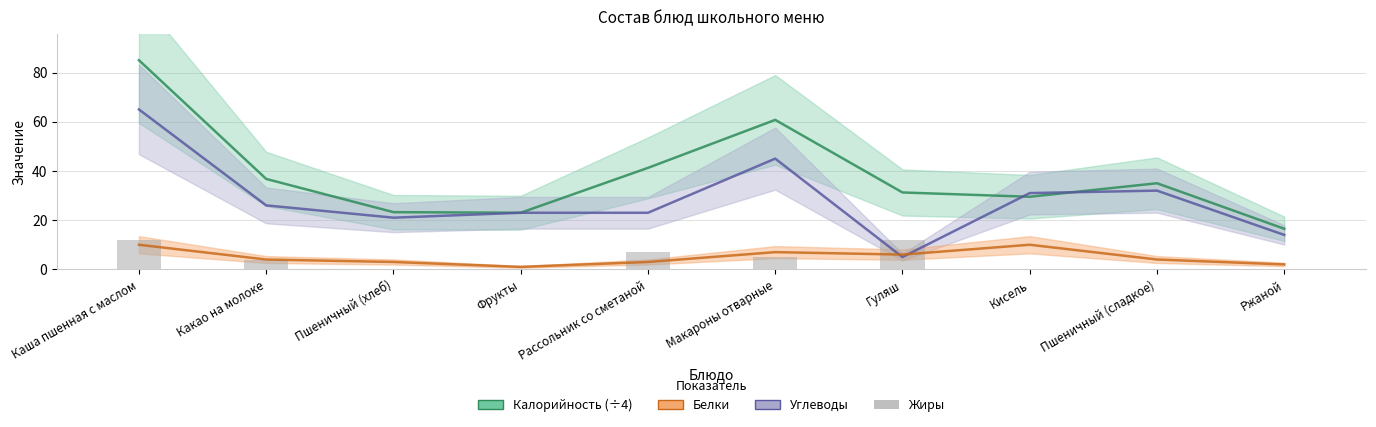

List the labels in order of Жиры value, largest first.

Каша пшенная с маслом, Гуляш, Рассольник со сметаной, Макароны отварные, Какао на молоке, Пшеничный (хлеб), Фрукты, Кисель, Пшеничный (сладкое), Ржаной